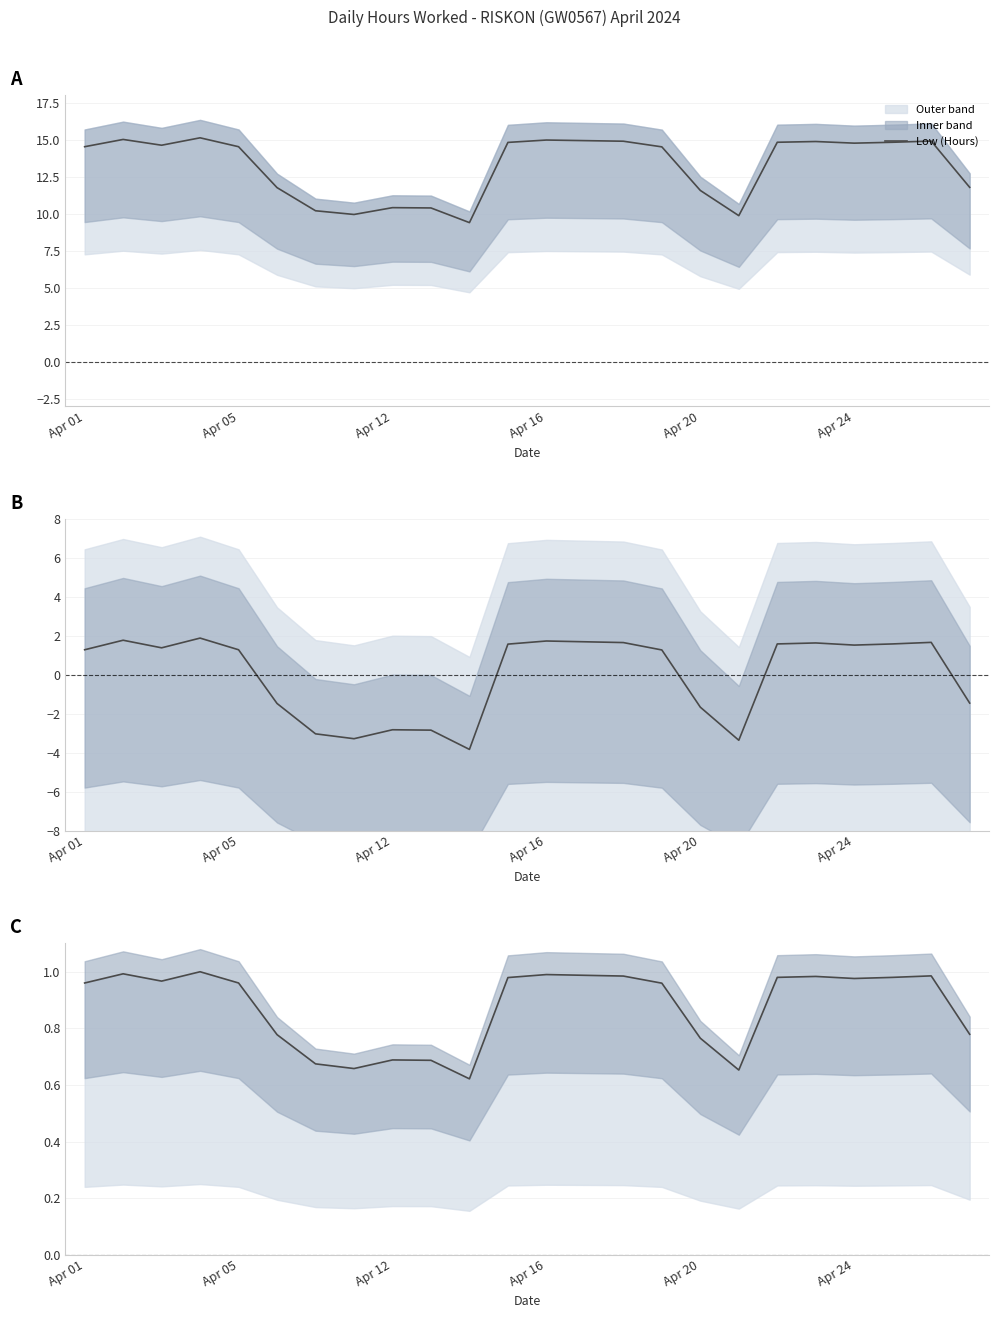

The value at 21 is 1.5. True or false?

False